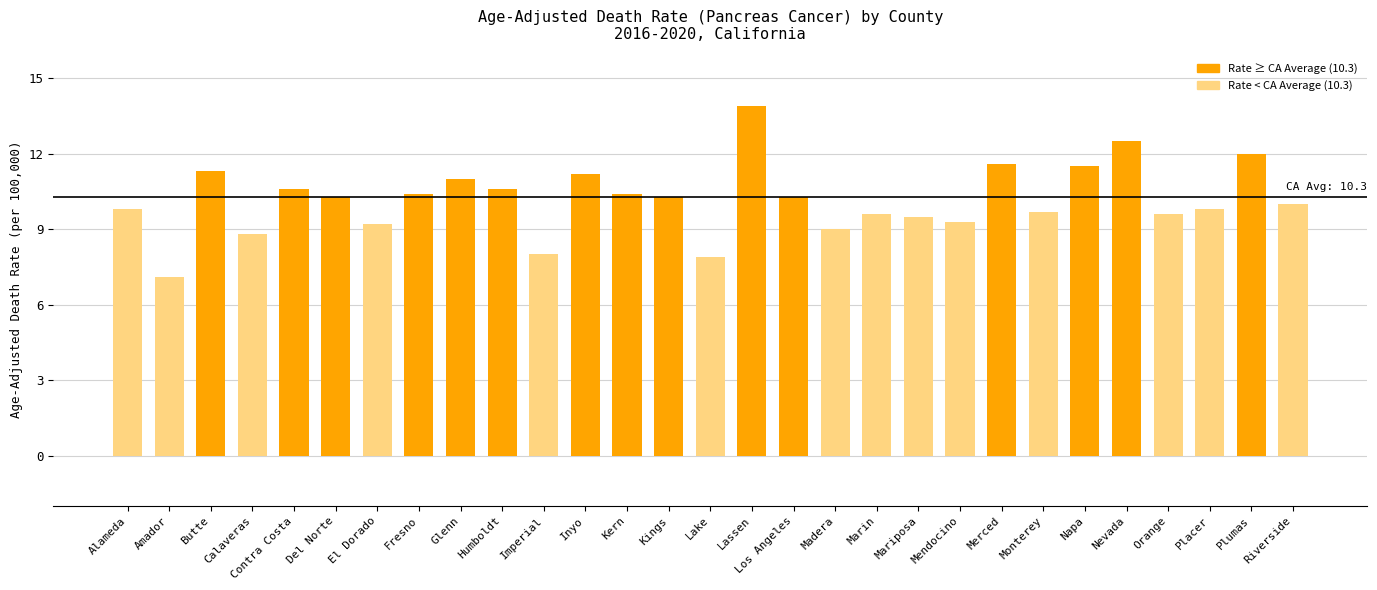

Where does the data first go above 10?

Butte